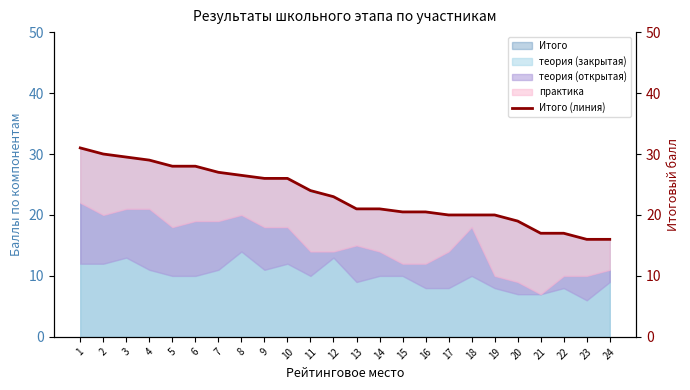

What is the change in value from 16 to 23?

-4.5